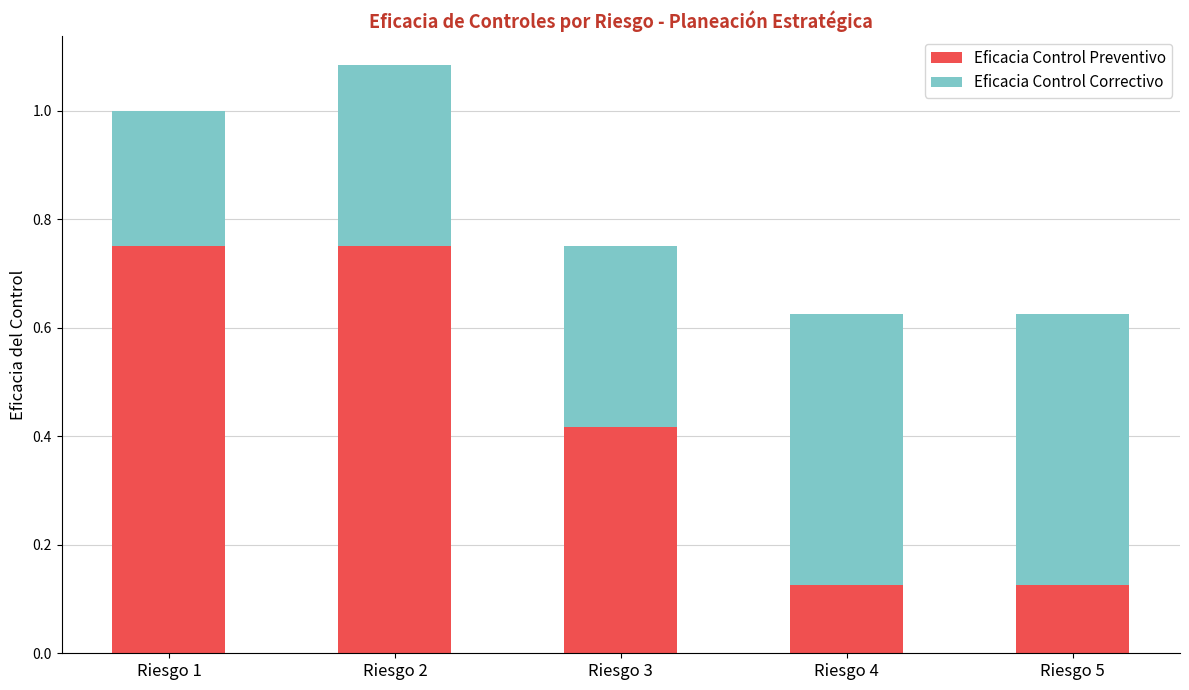

How many Eficacia Control Preventivo values are between 0 and 1?

5